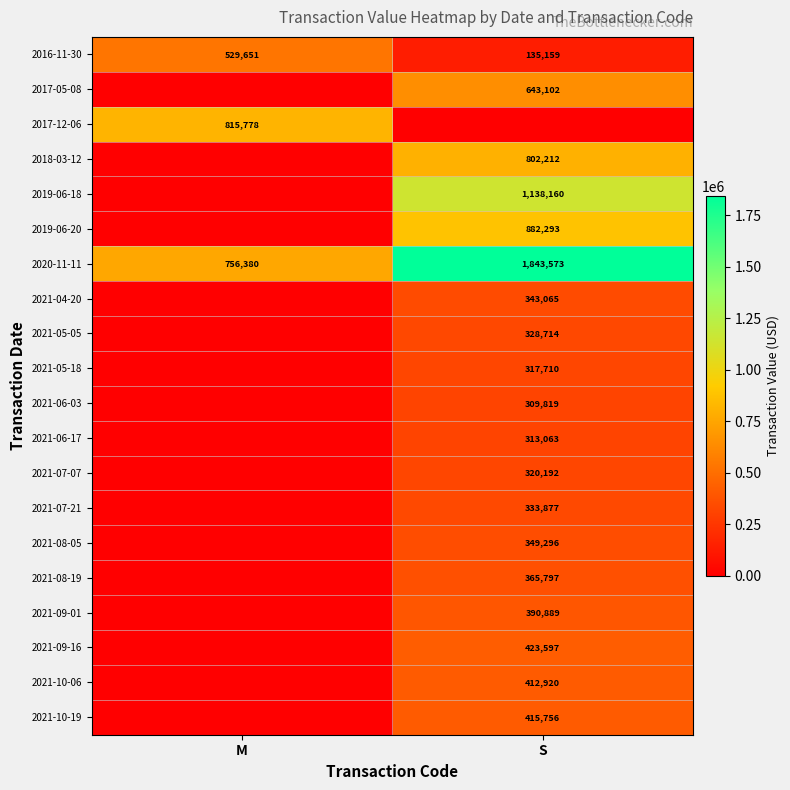

True or false: 2021-10-19 has a value of 415756 at S.

True